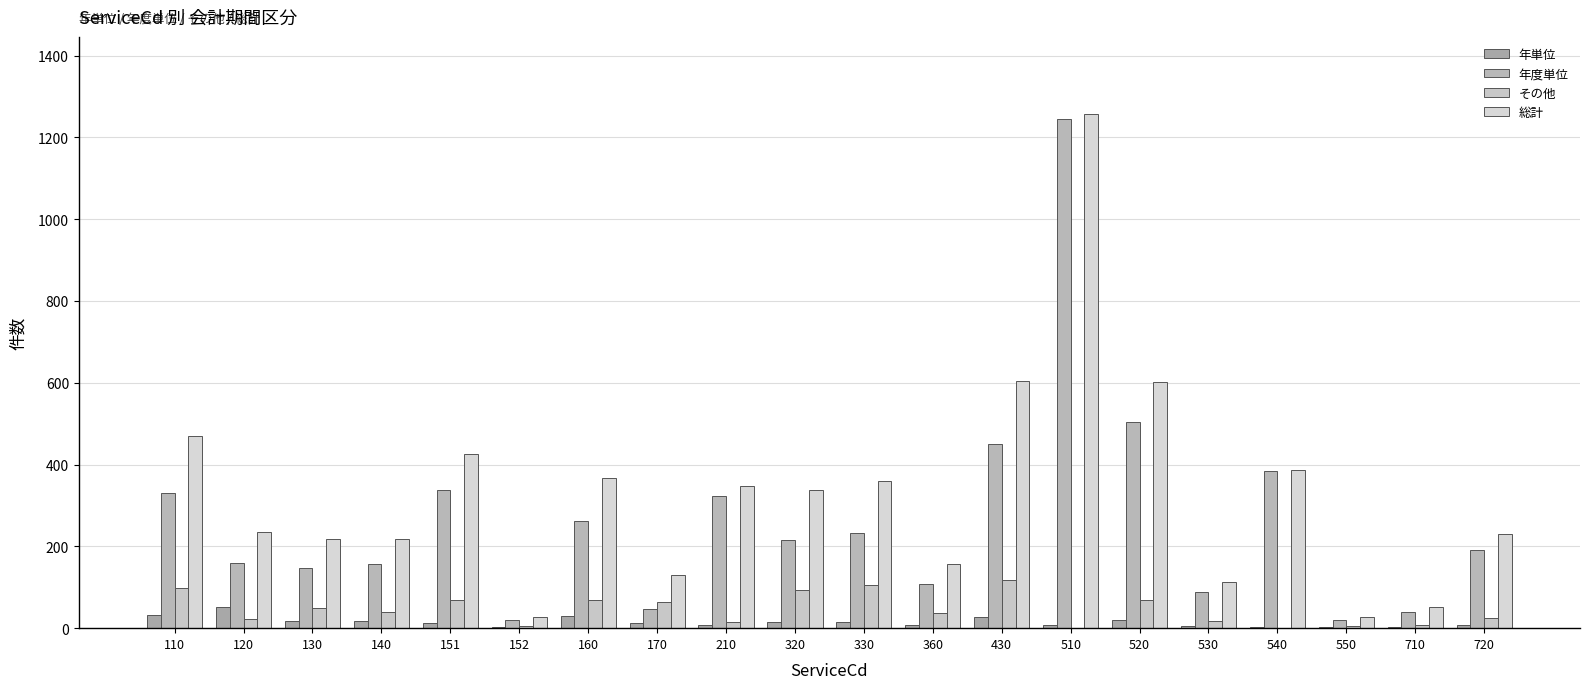

At 540, list the series in order from smallest to largest.

その他, 年単位, 年度単位, 総計